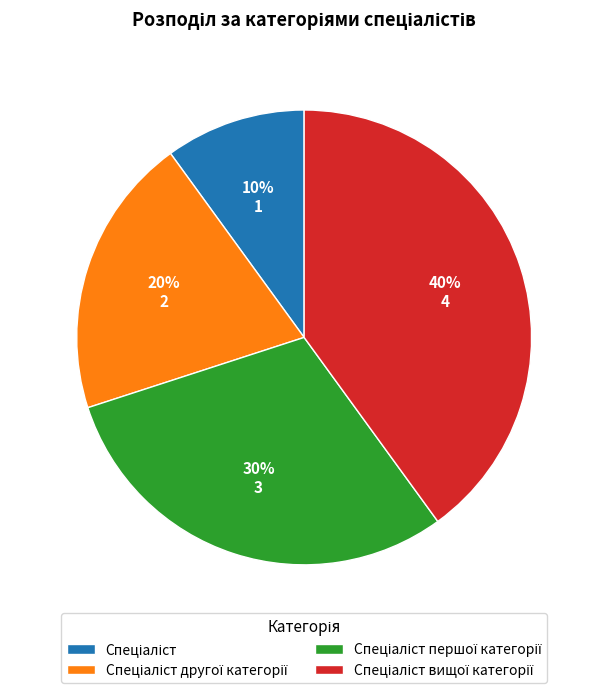

To the nearest percent, what is the difference between the largest and smallest slice percentages?

30%